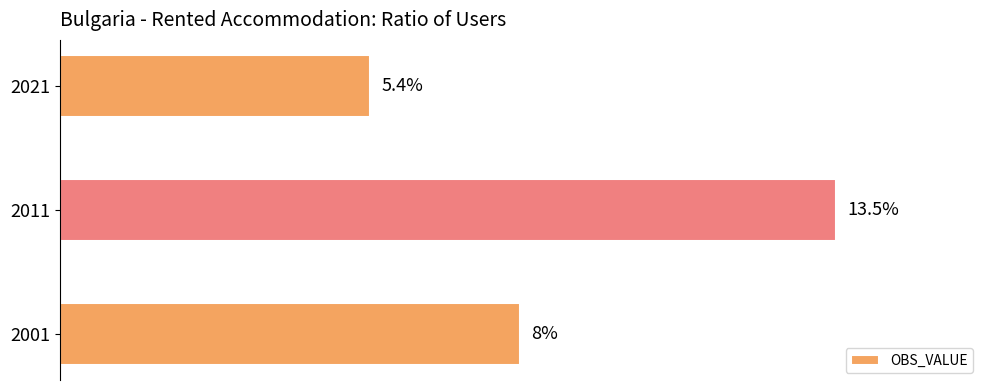

List the labels in order of value, smallest first.

2021, 2001, 2011